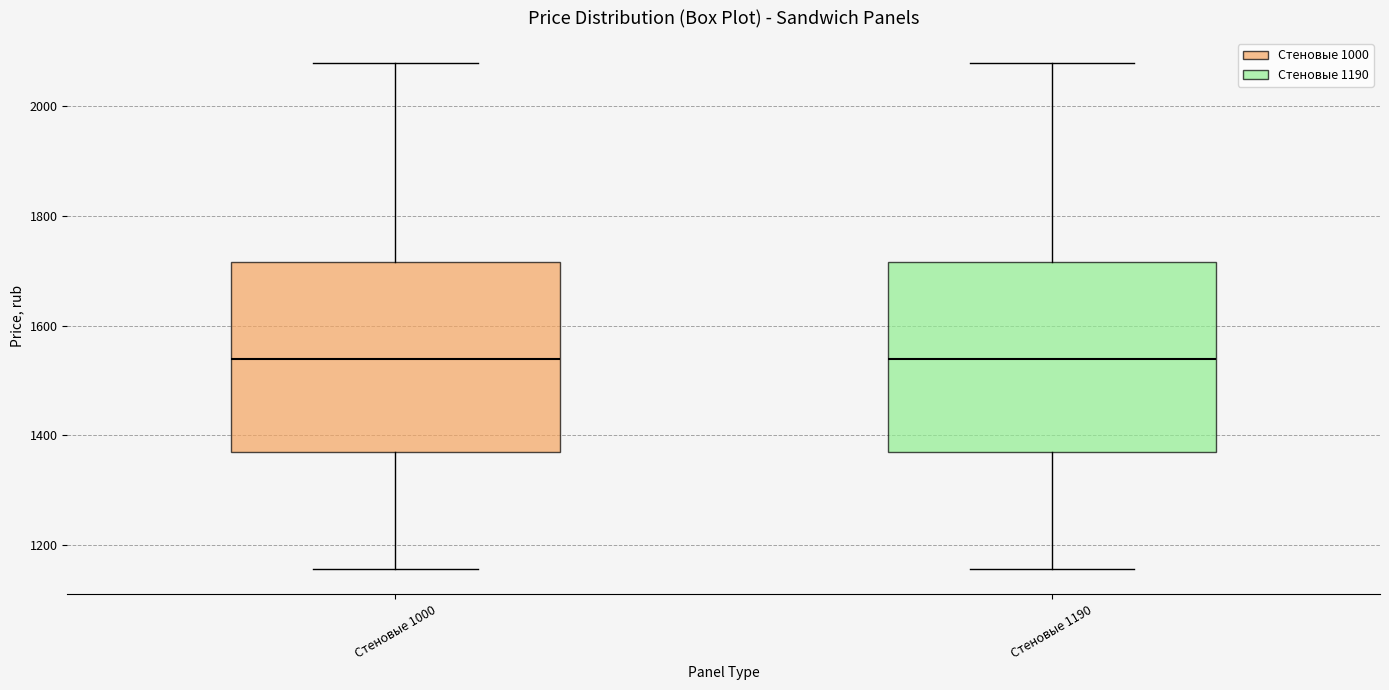

Where does the lower whisker of the box for Стеновые 1190 end on the y-axis? The values are not printed on the chart, so give them approximately, as read against the axis.

1160